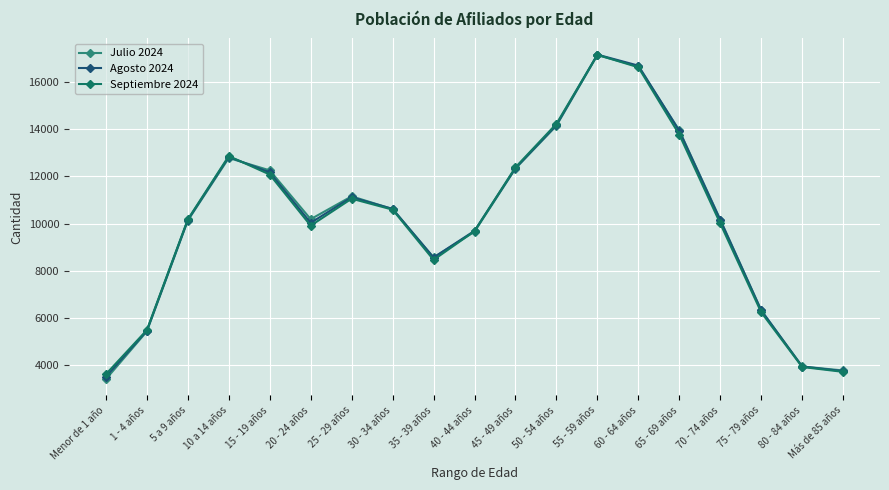

At how many categories does at least one series exceed 14670?

2